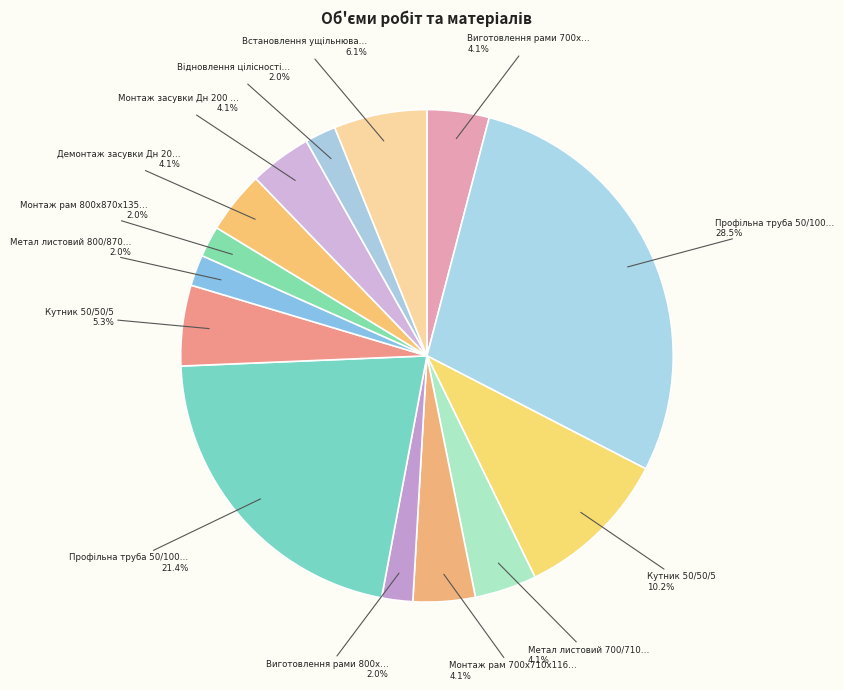

Count the number of slices in the pie.

14